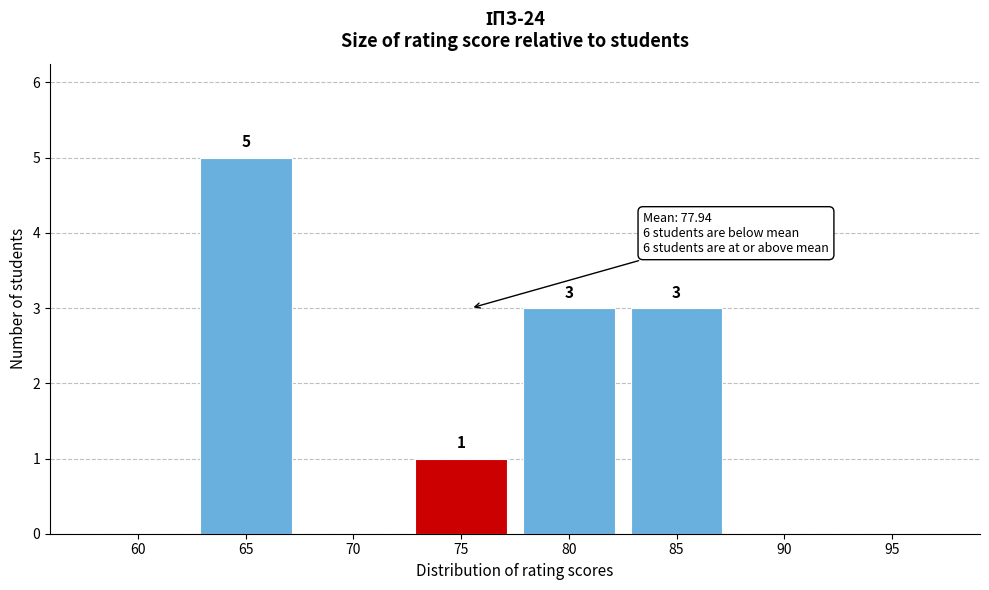

Reading left to right, list all the values displayed in this chart.

60=0	65=5	70=0	75=1	80=3	85=3	90=0	95=0